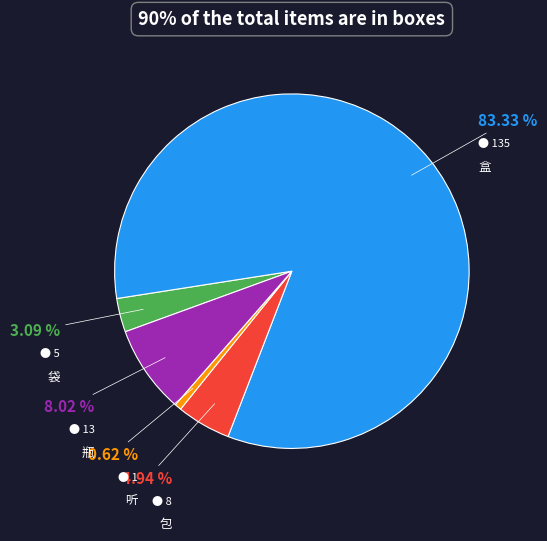

Which has a higher value, 听 or 包?

包